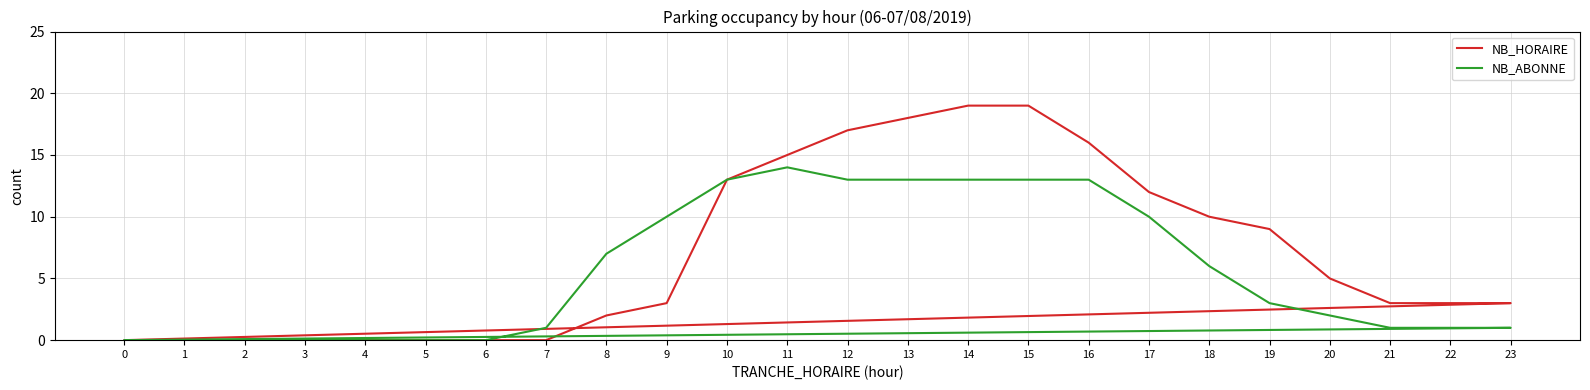

What is the sum of the NB_HORAIRE values at 2 and 15?

19